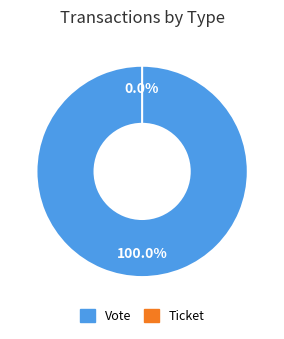

To the nearest percent, what is the difference between the largest and smallest slice percentages?

100%